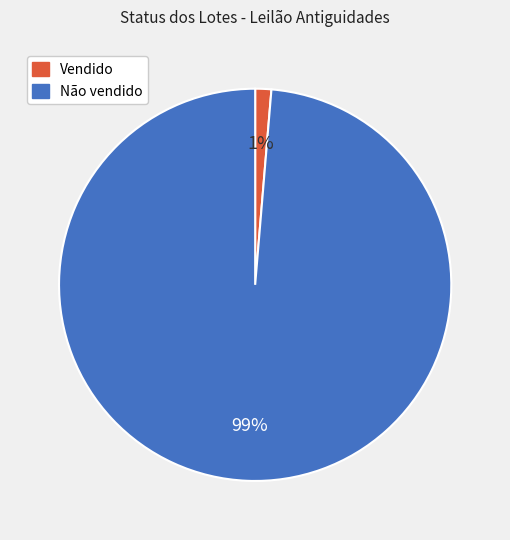

What is the majority slice?

Não vendido